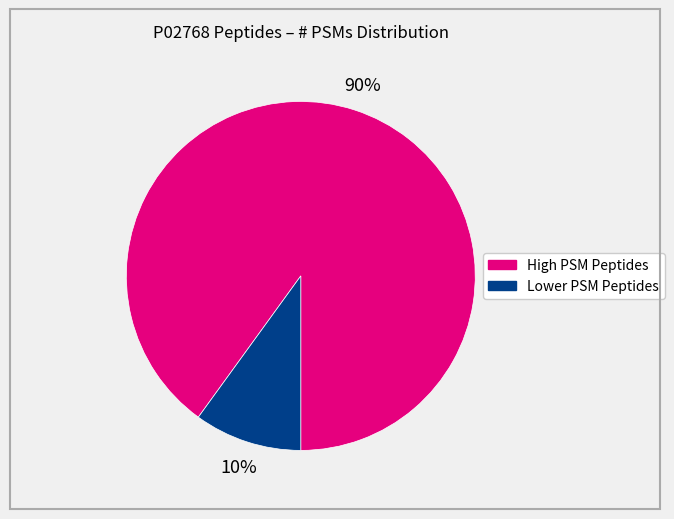

Count the number of slices in the pie.

2